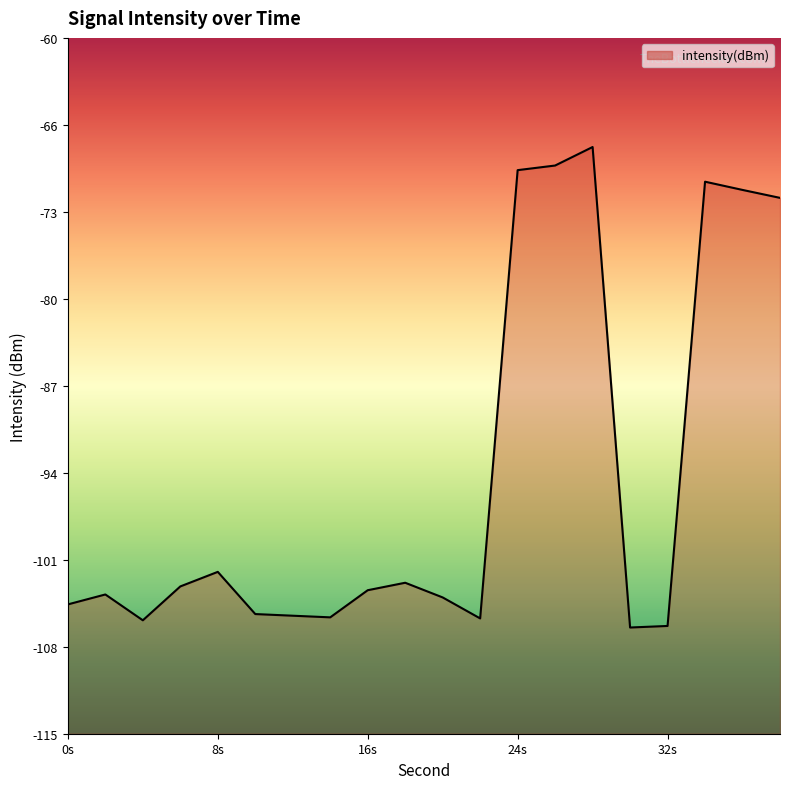

How many lines are shown in the chart?

1